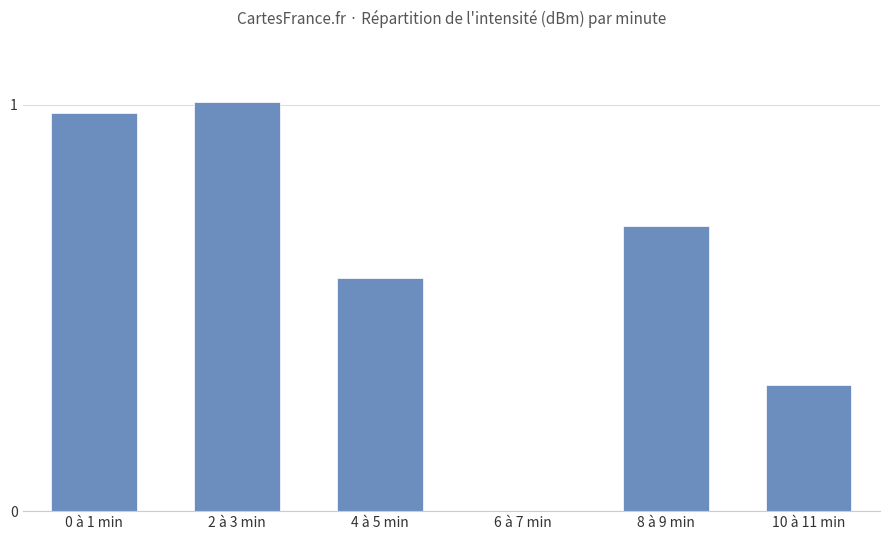

The value at 0 à 1 min is 1.0. True or false?

True